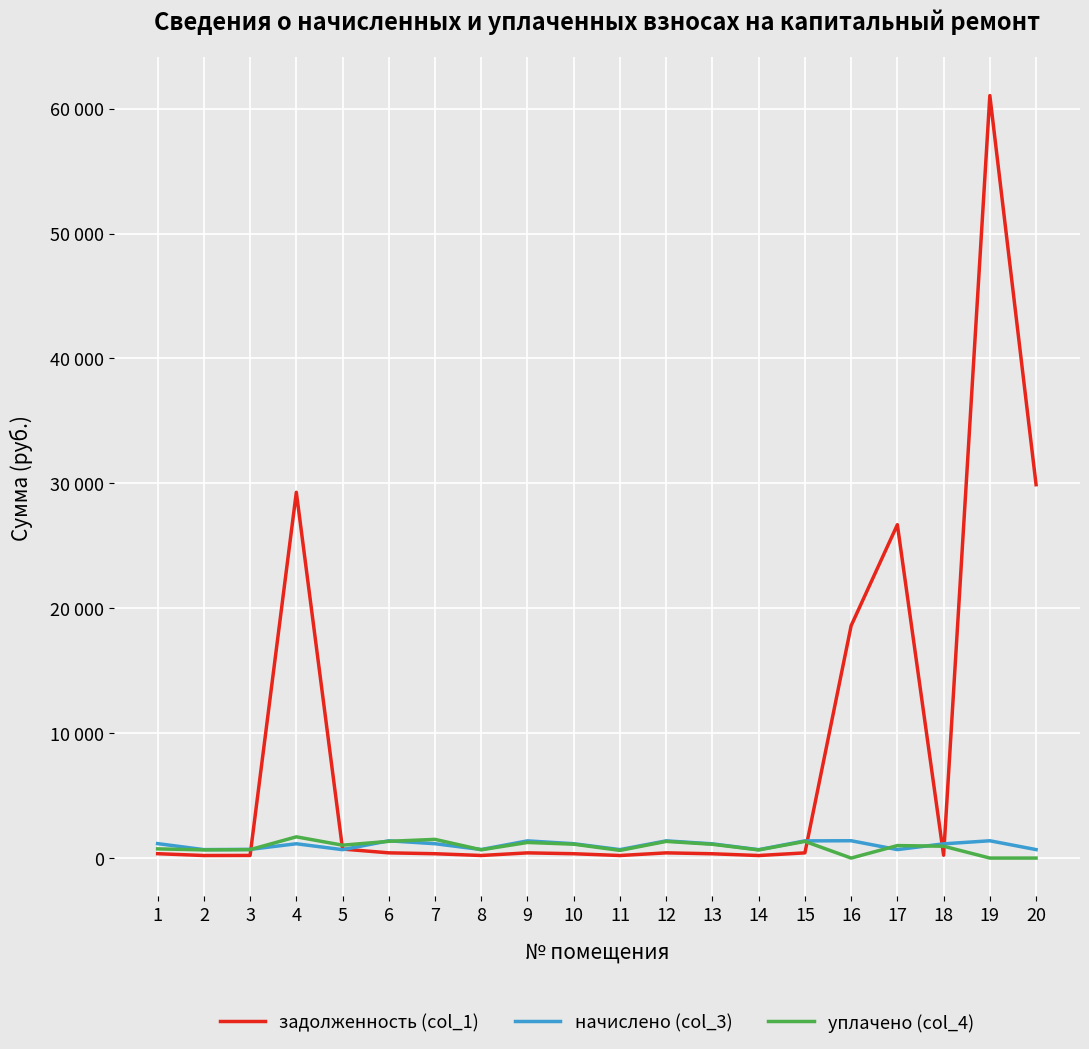

Reading left to right, transcribe all the data shown in this chart.

задолженность (col_1): 350.0	204.4	210.5	29285.7	721.3	418.1	347.5	206.5	416.4	347.2	204.5	416.8	344.3	203.1	416.2	18604.1	26689.3	225.9	61042.6	29890.7
начислено (col_3): 1157.2	675.8	695.8	1145.9	671.4	1382.2	1149.0	682.8	1376.7	1147.9	676.2	1378.0	1138.2	671.6	1376.2	1387.3	678.2	1139.3	1385.1	678.2
уплачено (col_4): 735.7	654.9	674.3	1700.0	1031.3	1339.5	1496.5	661.8	1249.1	1112.5	613.6	1335.5	1103.1	650.9	1333.8	0.0	1000.0	948.7	0.0	0.0